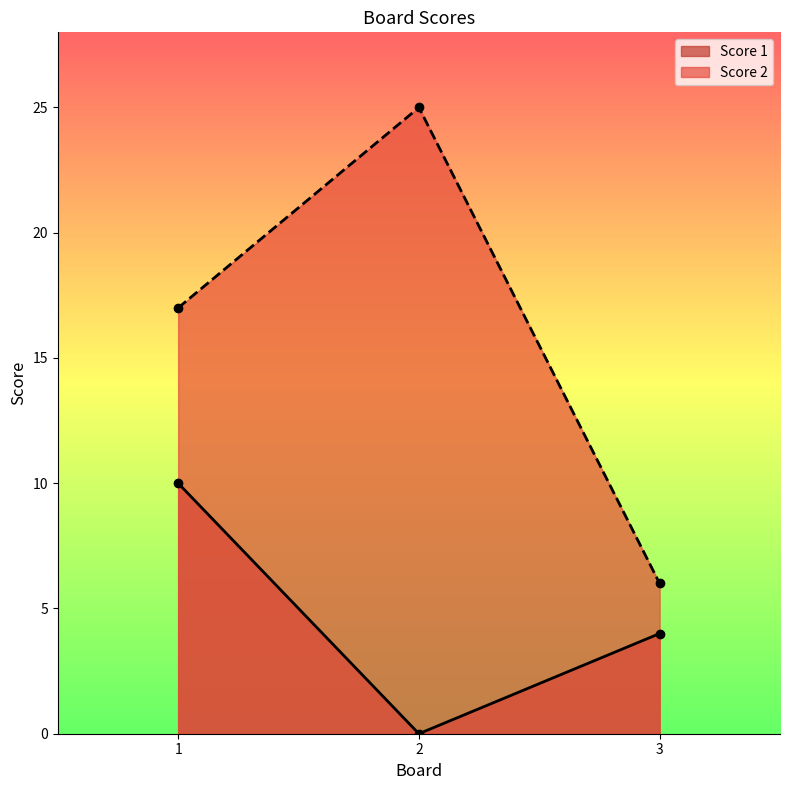

What is the minimum value for Score 2?

6